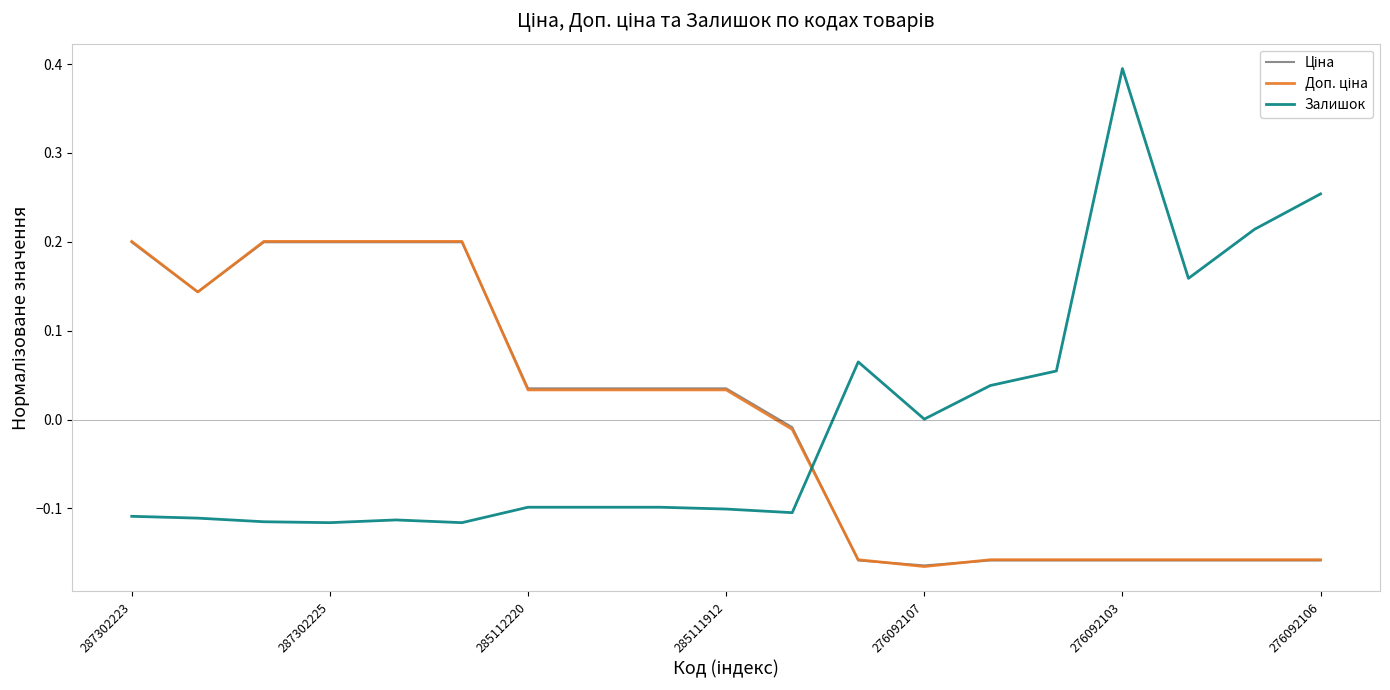

Which series has the widest spread of values?

Залишок